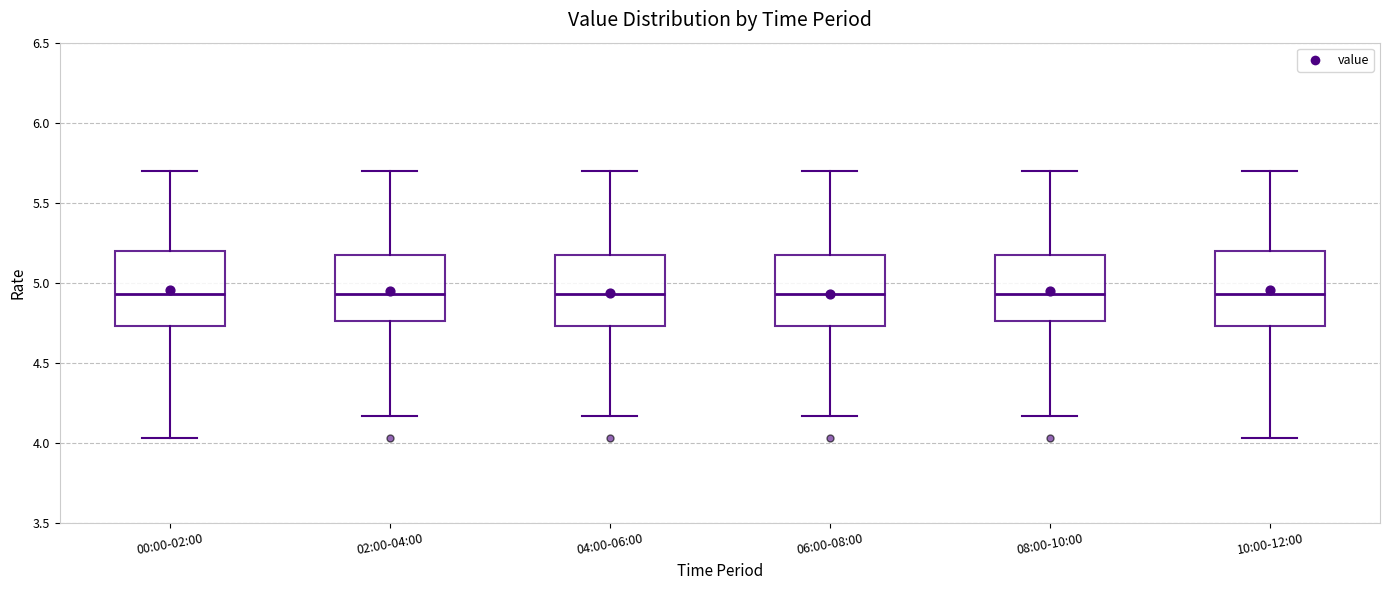

Reading left to right, read every box against the y-axis: the position of its median line, the range the box covers, and the ends of its whiskers. The values are not printed on the chart, so give them approximately, as read against the axis.

00:00-02:00: median 4.95, box 4.75 to 5.20, whiskers 4.05 to 5.70
02:00-04:00: median 4.95, box 4.75 to 5.20, whiskers 4.15 to 5.70
04:00-06:00: median 4.95, box 4.75 to 5.20, whiskers 4.15 to 5.70
06:00-08:00: median 4.95, box 4.75 to 5.20, whiskers 4.15 to 5.70
08:00-10:00: median 4.95, box 4.75 to 5.20, whiskers 4.15 to 5.70
10:00-12:00: median 4.95, box 4.75 to 5.20, whiskers 4.05 to 5.70